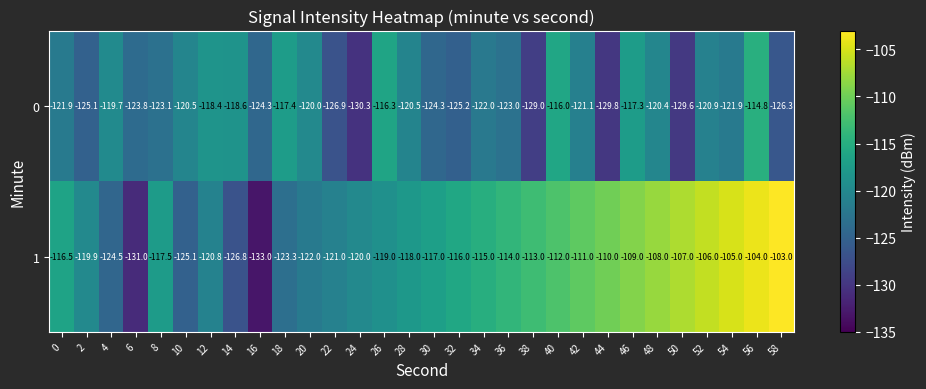

What is the difference between the second highest and second lowest values in the 0 series?

13.8